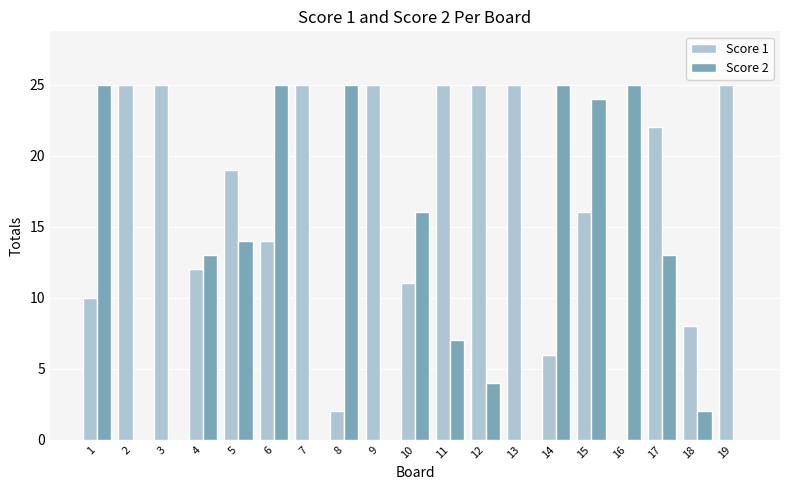

How many distinct data groups are displayed?

2